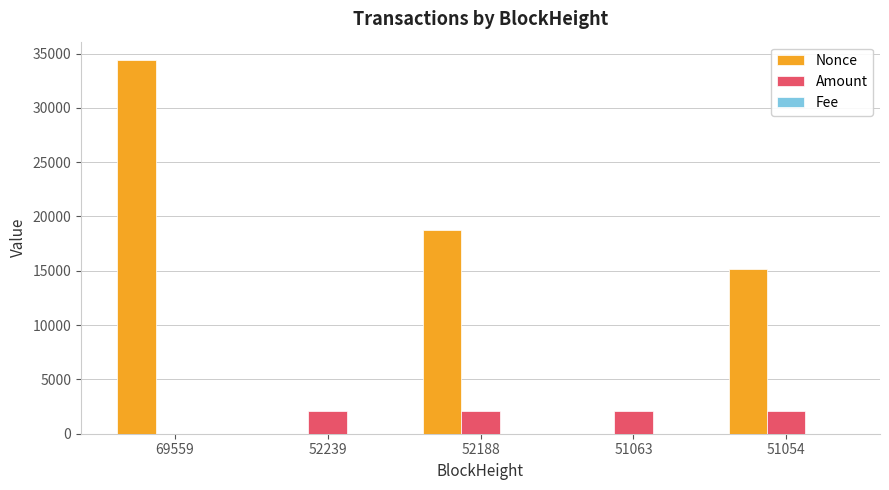

At which category is the sum across all series the highest?

69559